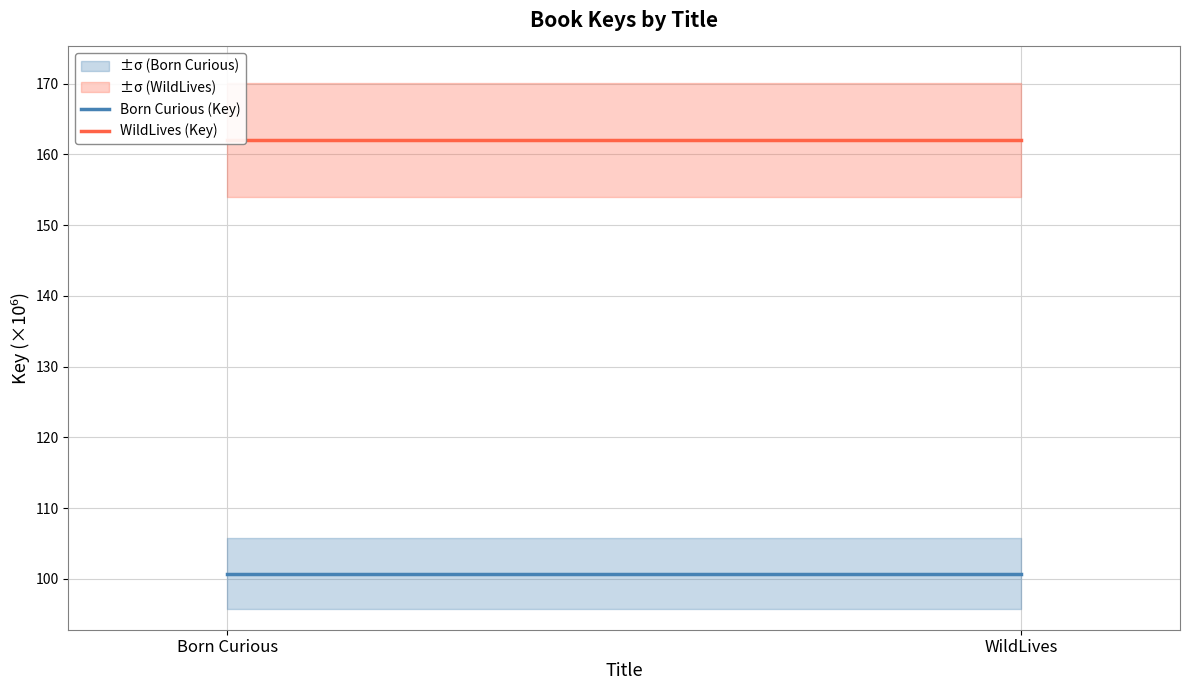

What is the sum of all Born Curious (Key) values?

201.5